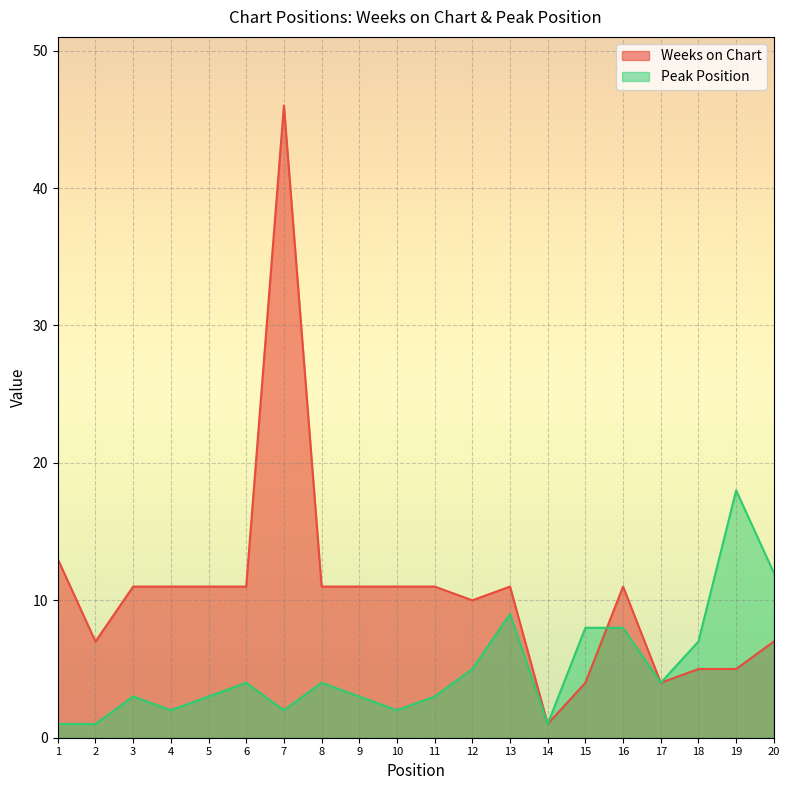

What is the value of the Peak Position point at the 17th from the left?

4